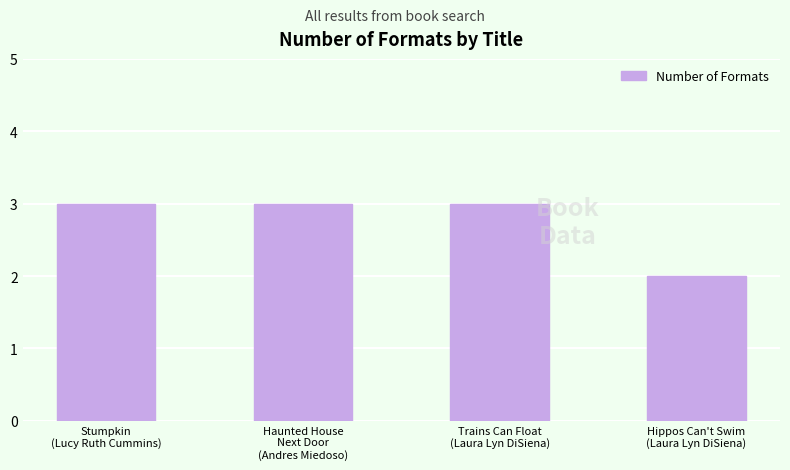

True or false: the data shows 2 at Hippos Can't Swim
(Laura Lyn DiSiena).

True